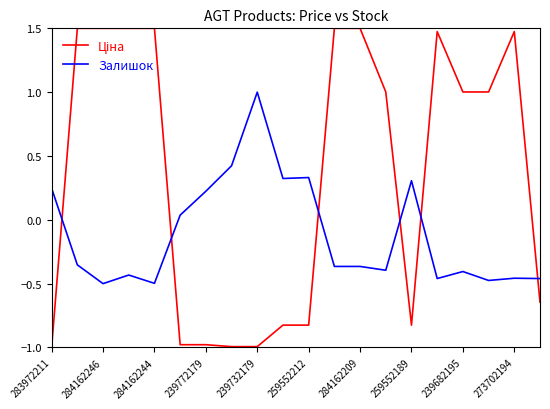

What is the highest value of the Залишок series?

1.0